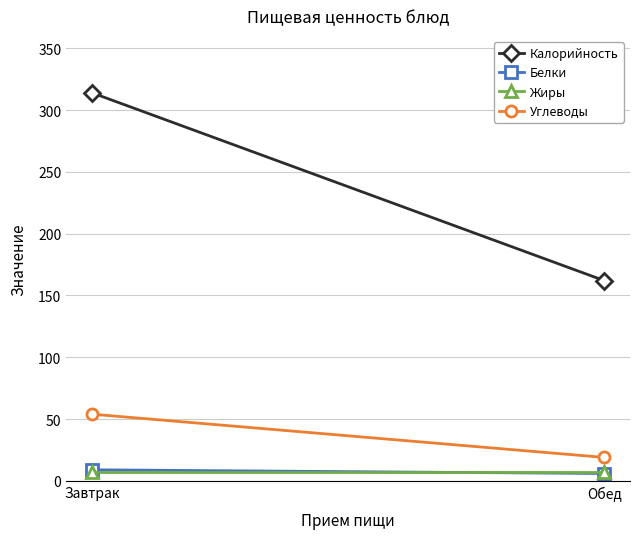

What is the spread (max minus min) of values at Обед?

156